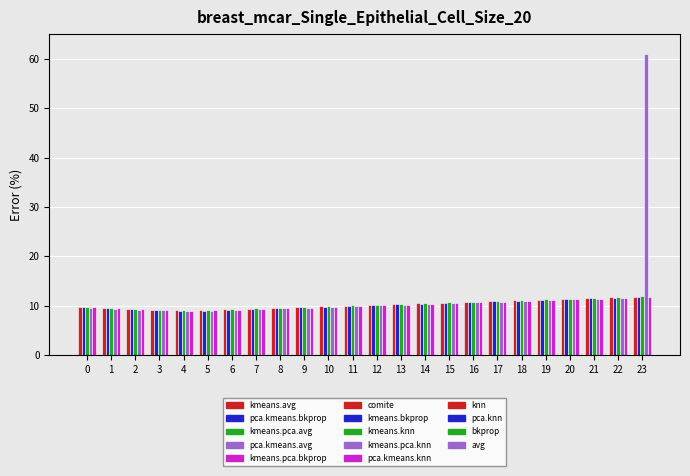

True or false: pca.kmeans.bkprop has a value of 5.9 at 10.

False